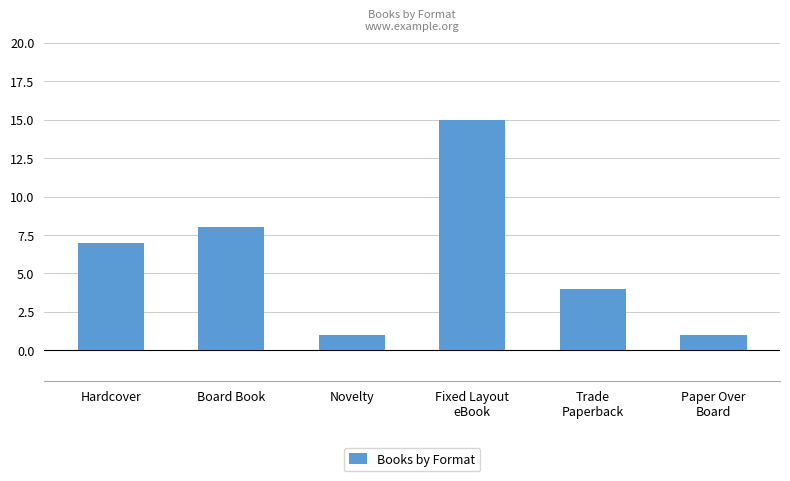

Reading right to left, transcribe all the data shown in this chart.

Paper Over
Board=1	Trade
Paperback=4	Fixed Layout
eBook=15	Novelty=1	Board Book=8	Hardcover=7